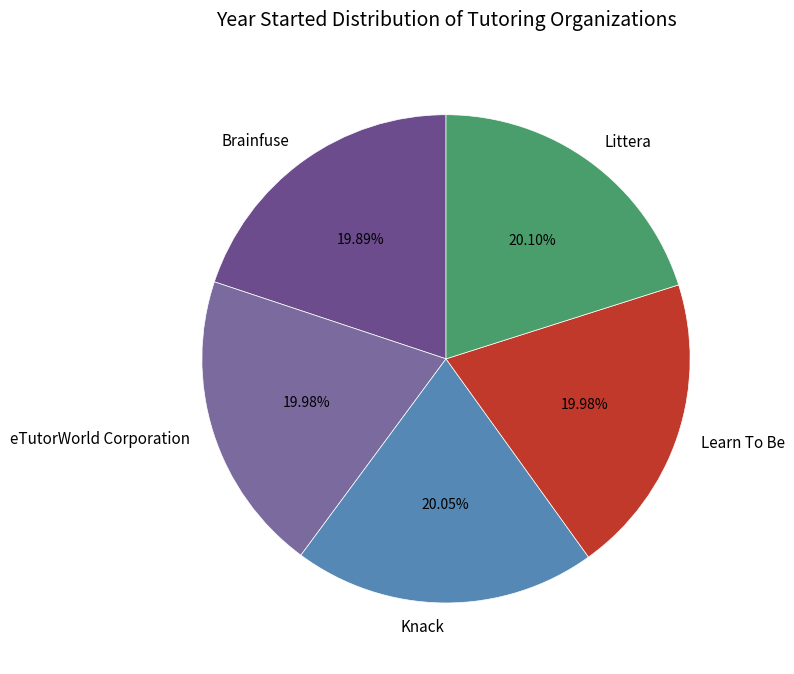

Is it true that Knack is 20% of the pie?

True